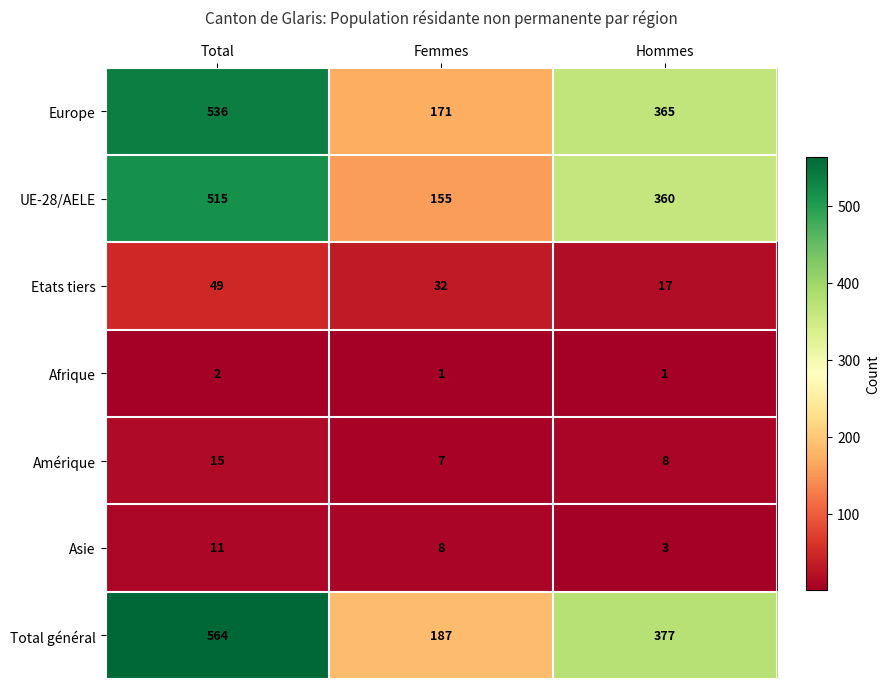

What is the sum of the Etats tiers values at Femmes and Hommes?

49